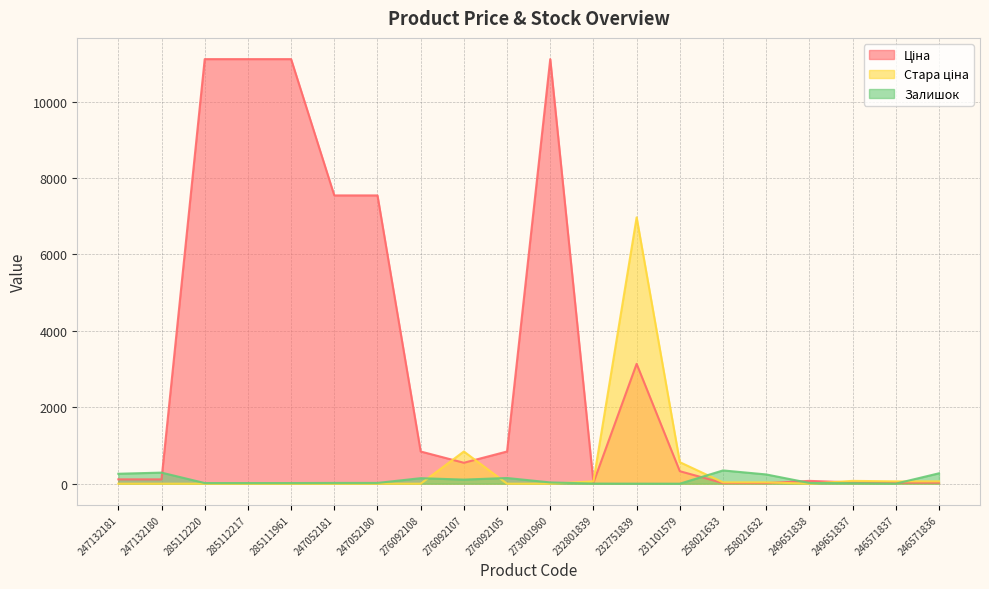

What are all the series names shown in the legend?

Ціна, Стара ціна, Залишок